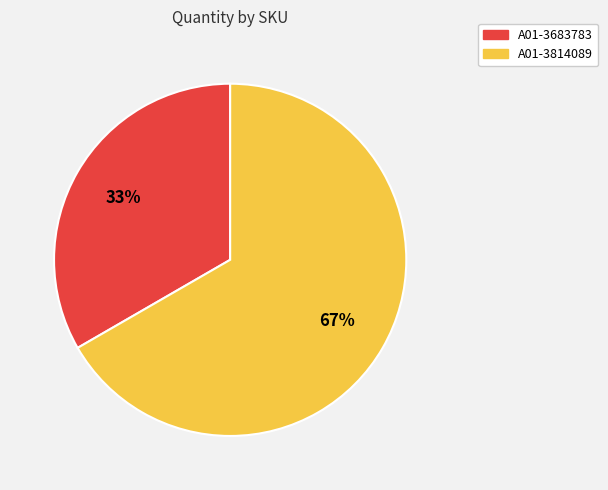

Approximately how many times larger is the value at A01-3814089 compared to A01-3683783?

2.0